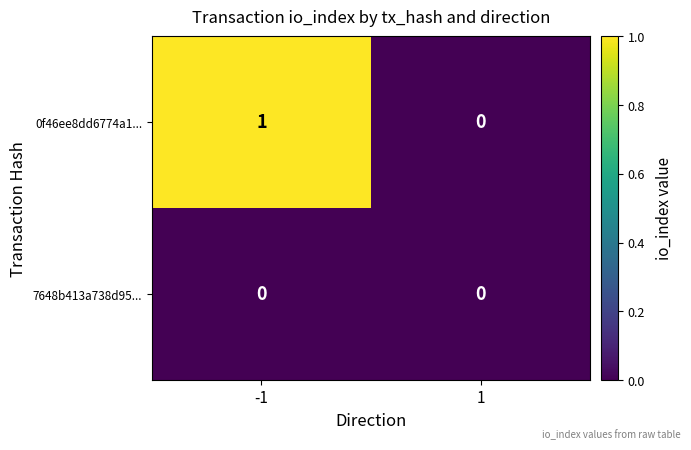

List the series in order of their overall mean, lowest first.

7648b413a738d95..., 0f46ee8dd6774a1...